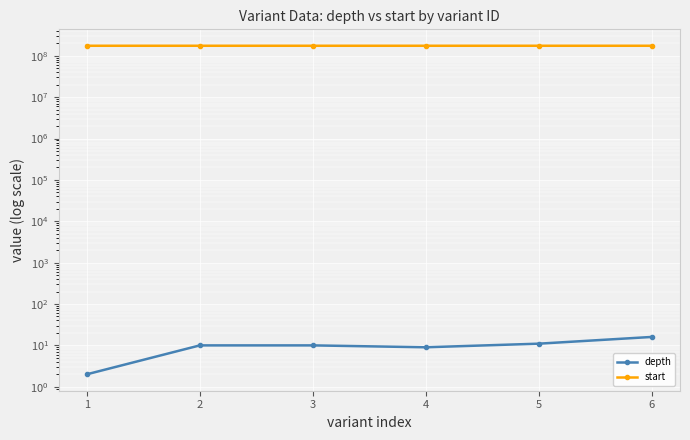

True or false: depth and start cross at least once.

False